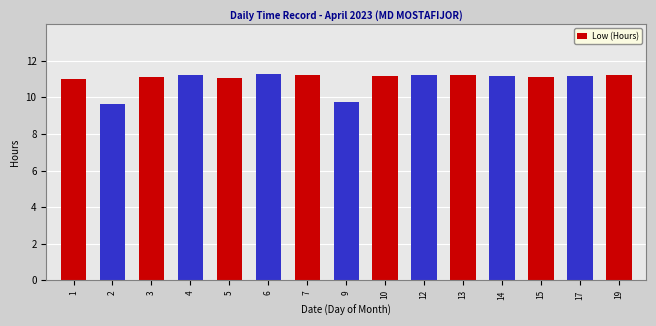

What is the sum of the values at 13 and 5?

22.3